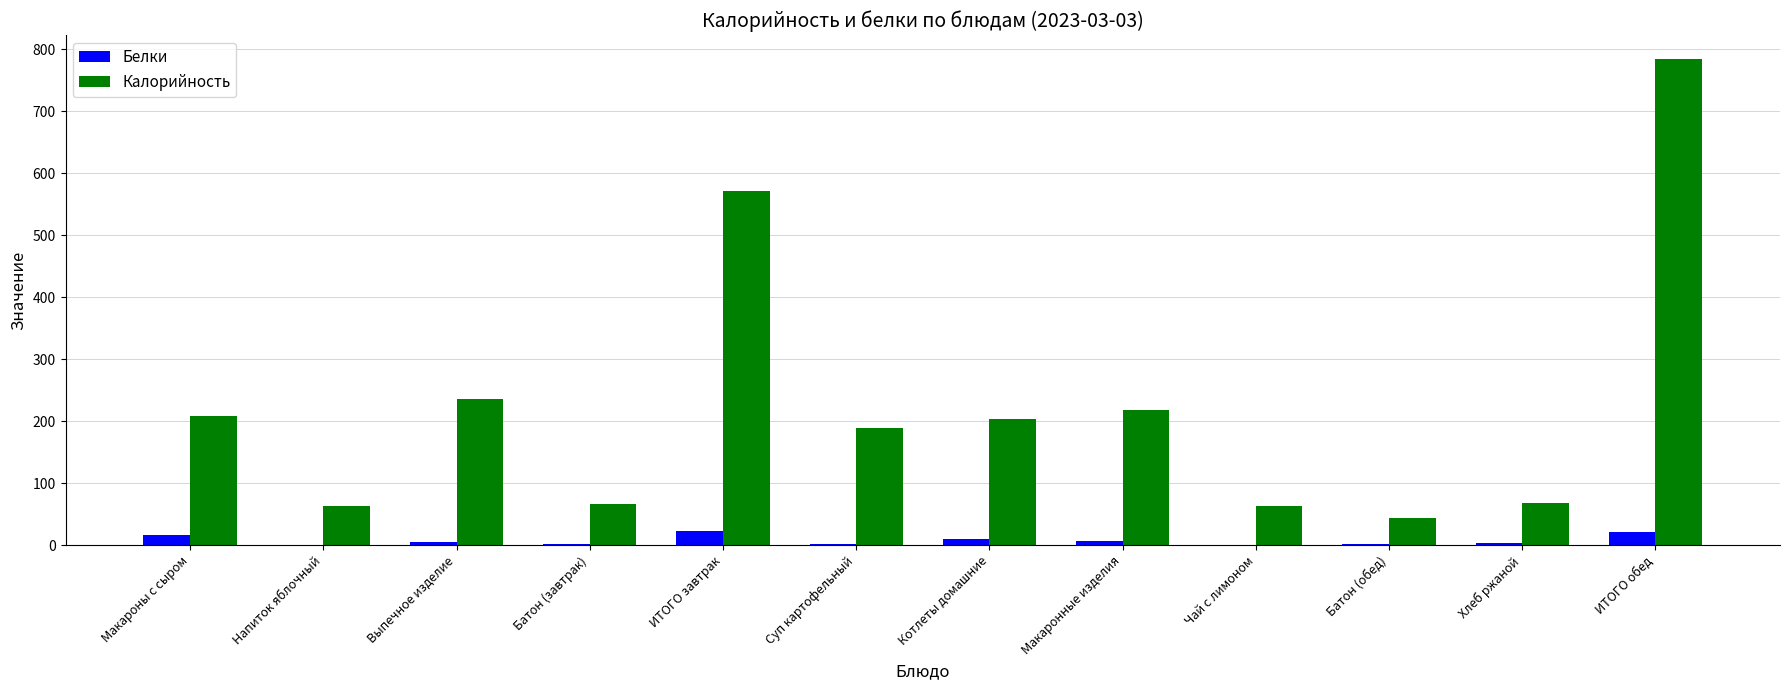

Is it true that Калорийность equals 76.7 at Батон (обед)?

False